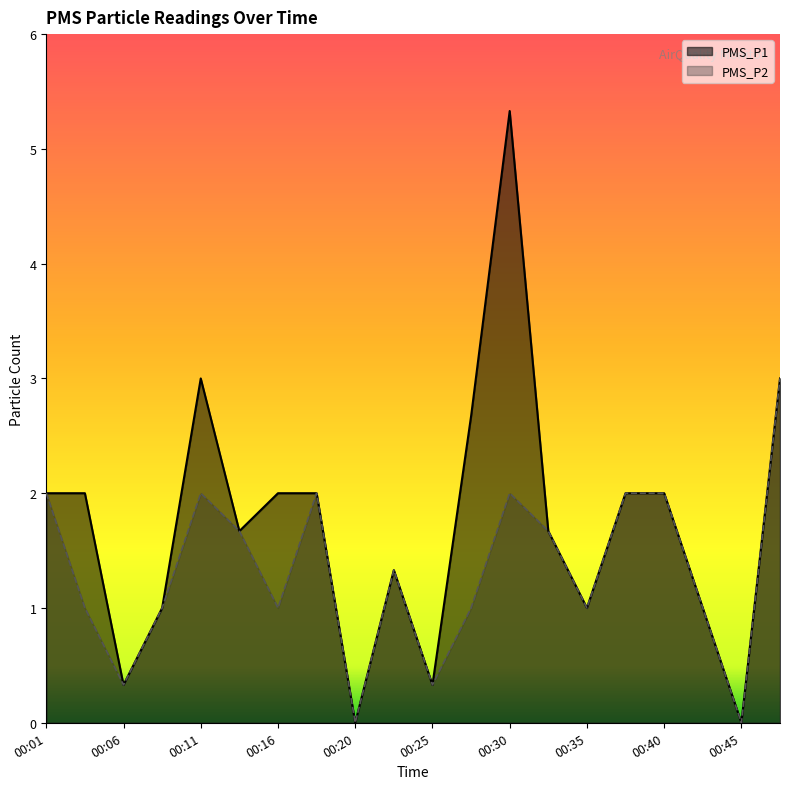

Which series has the largest total across all categories?

PMS_P1